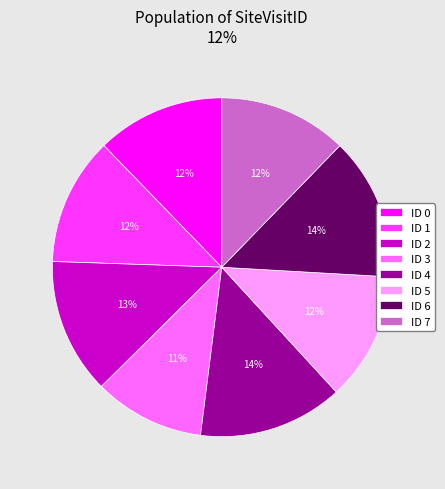

Is it true that ID 1 is 26% of the pie?

False